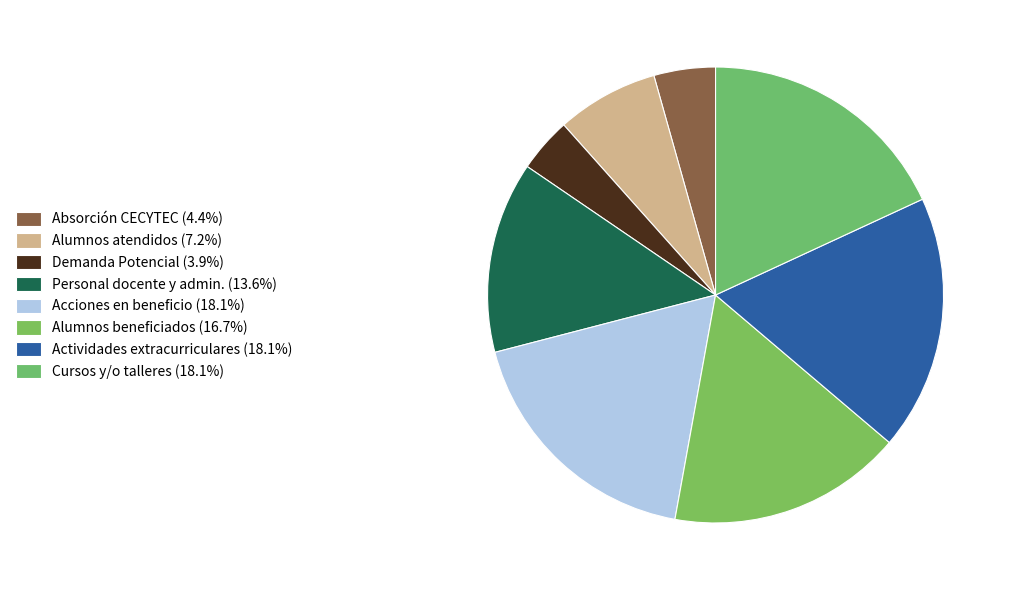

How many segments does this pie chart have?

8